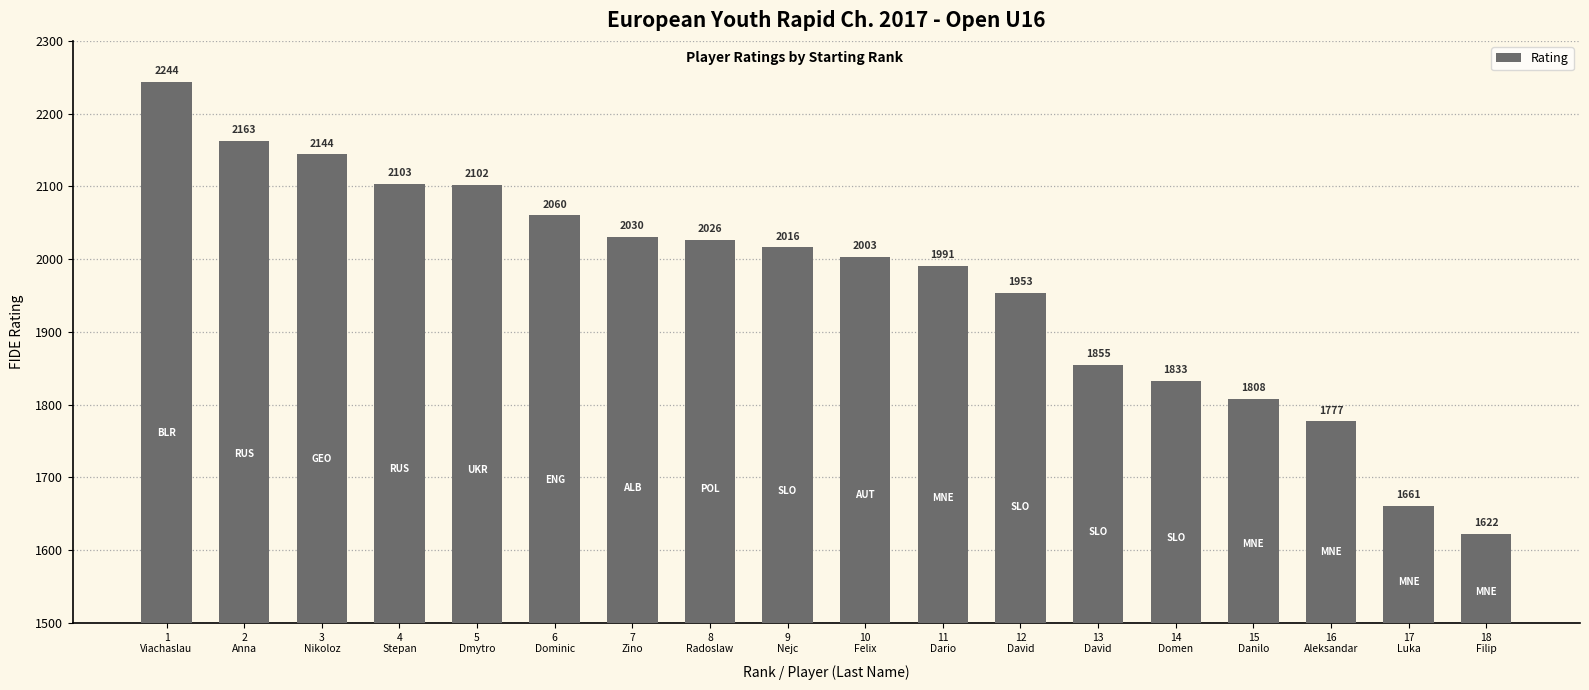

What is the value of the 3rd bar from the left?

2144